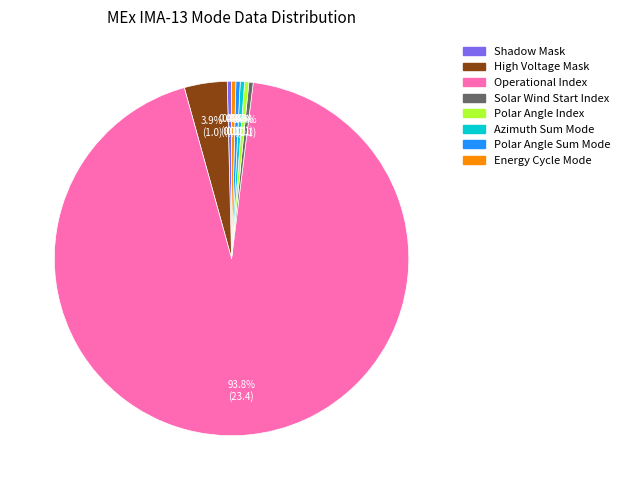

Which slice represents more than half of the pie?

Operational Index